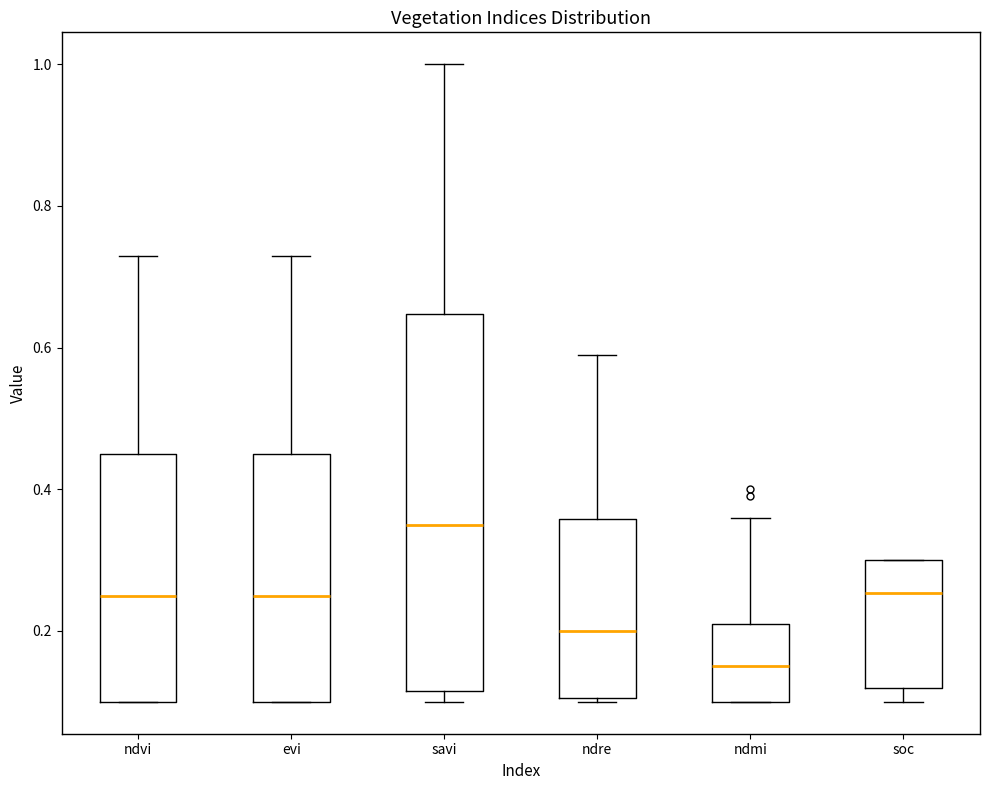

Where does the upper whisker of the box for savi end on the y-axis? The values are not printed on the chart, so give them approximately, as read against the axis.

1.00